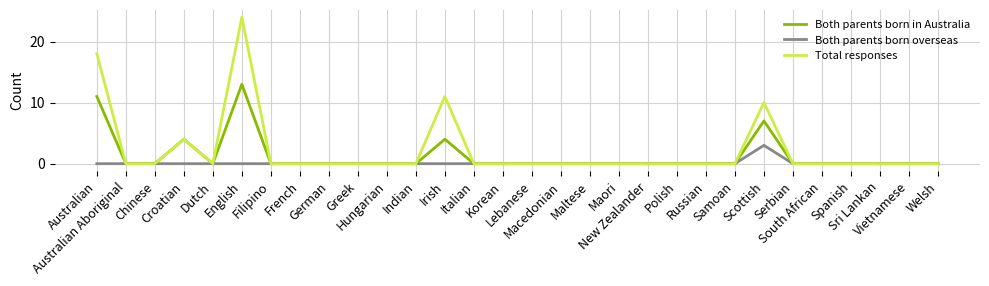

True or false: Both parents born overseas has more than 0 interior local peaks.

True